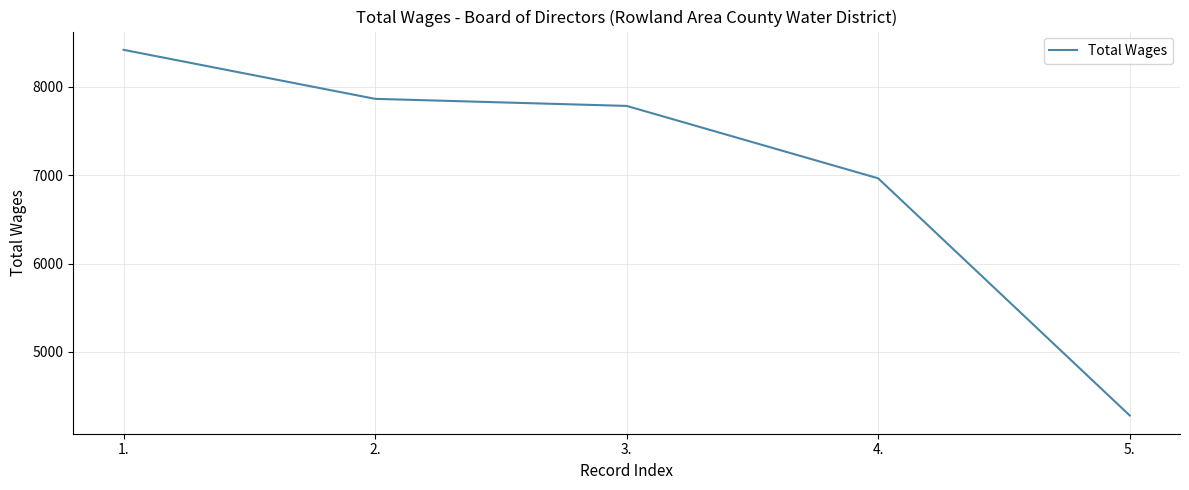

What is the difference between the second highest and minimum values?

3585